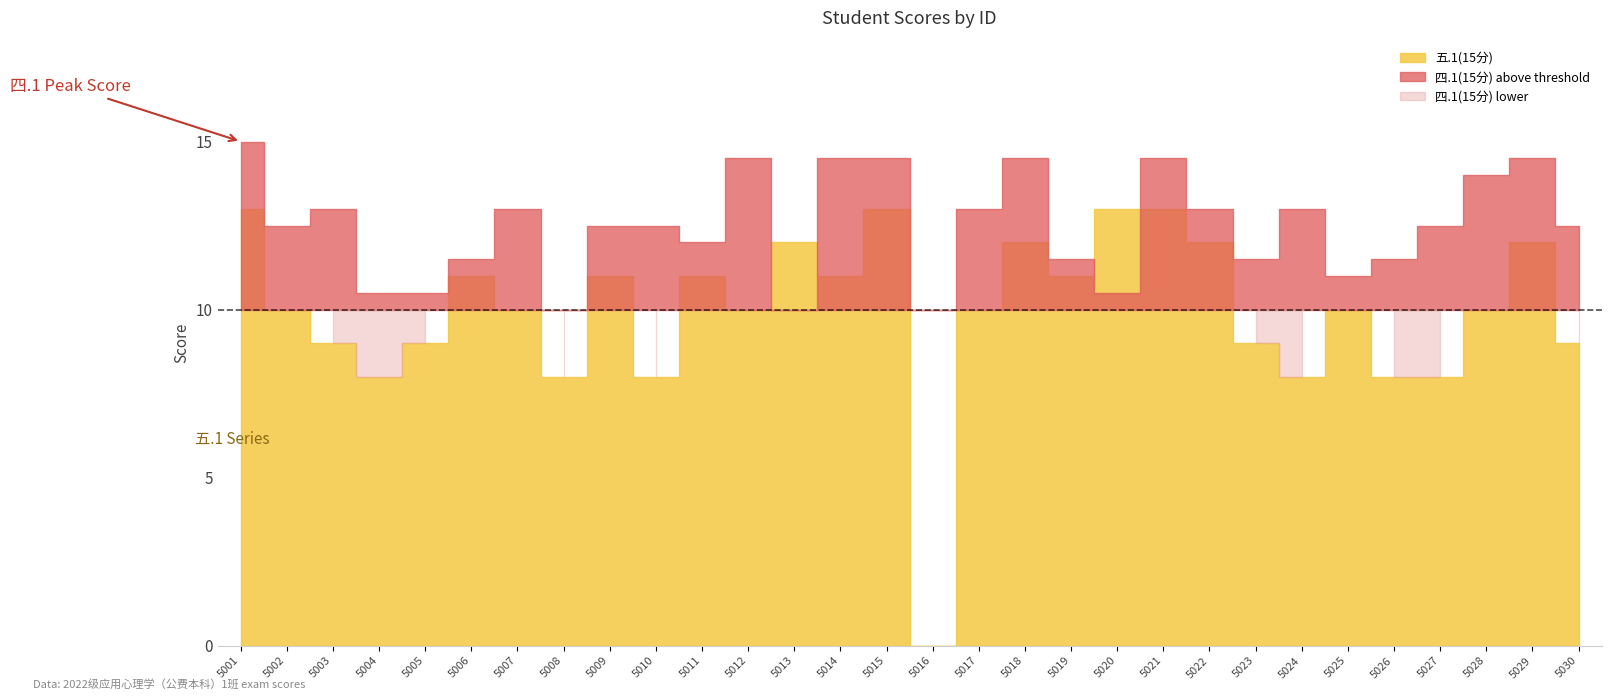

Which series ends up on top after the final intersection of 五.1(15分) and 四.1(15分)?

四.1(15分)